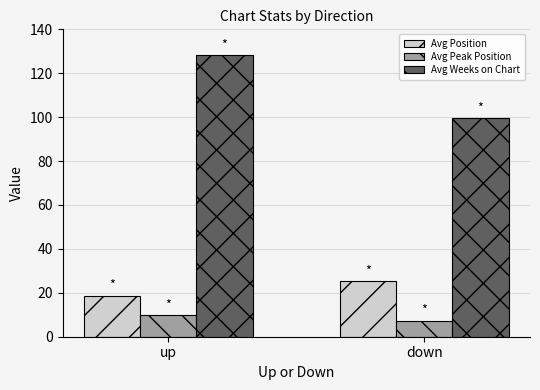

What position from the right is down?

1